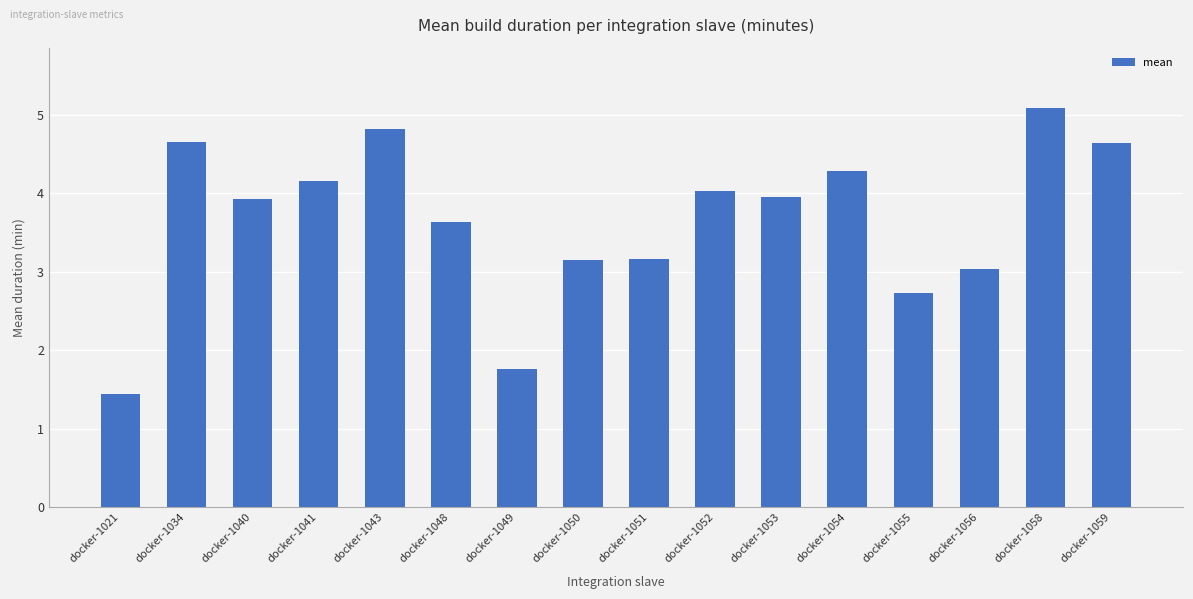

True or false: the data shows 4.3 at docker-1054.

True